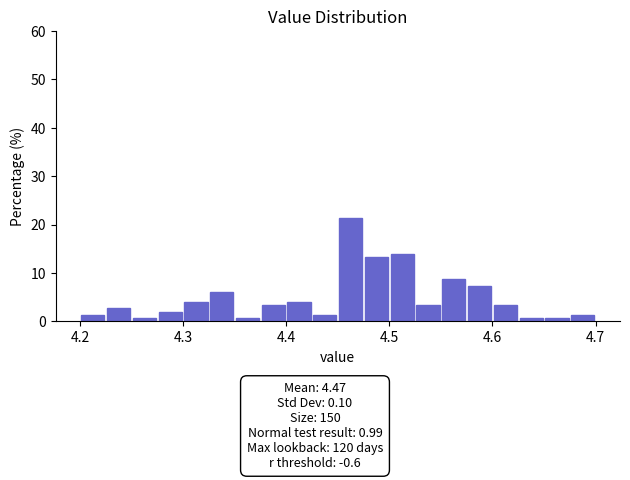

Around what value on the x-axis is the tallest bar? Give the approximate position of its centre, as read against the axis.

4.46